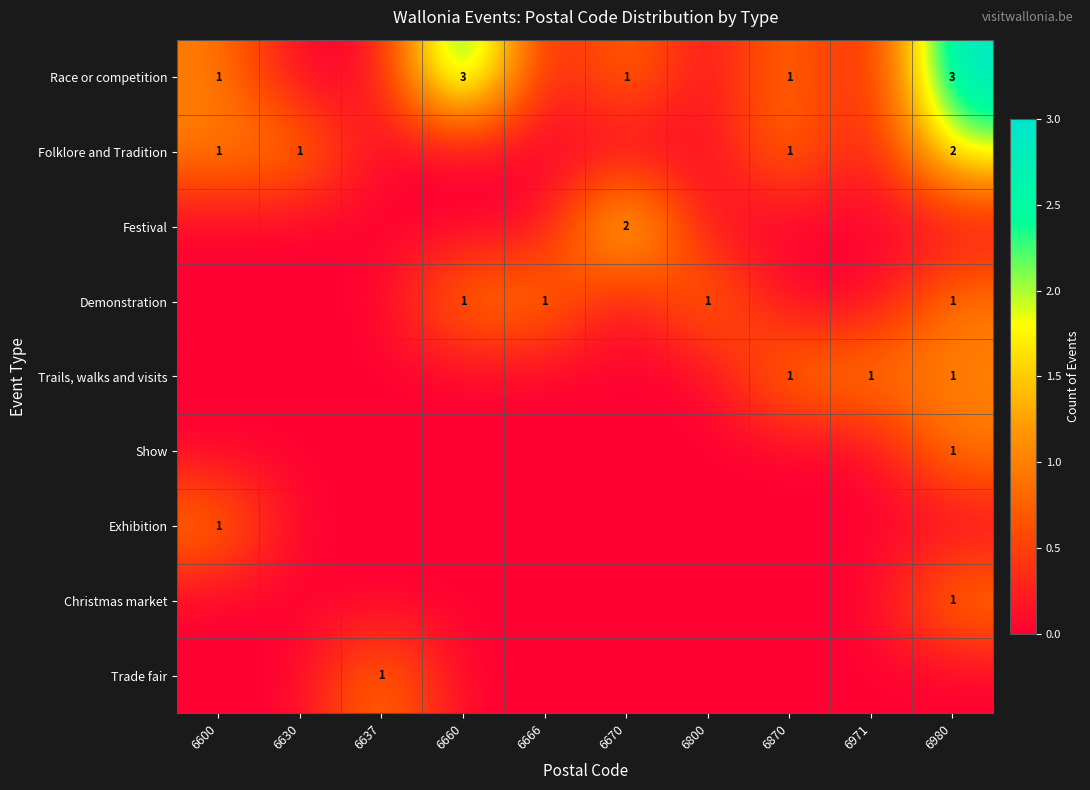

True or false: Festival has a value of 3 at 6670.

False